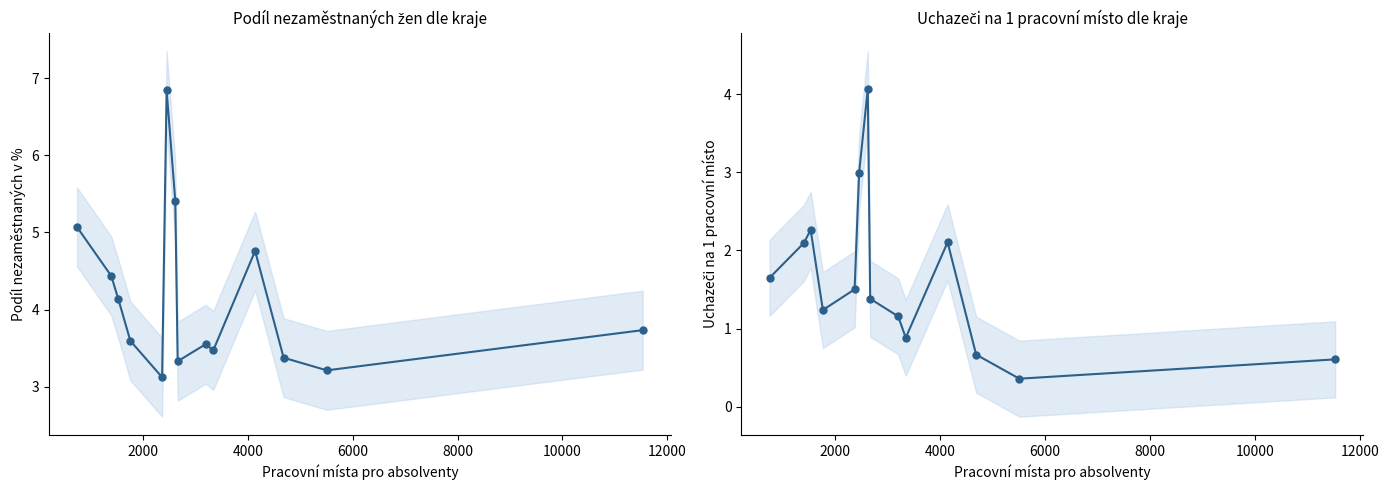

Reading left to right, what are all the values shown in this chart?

Podíl nezaměstnaných (ženy): 5.1	4.4	4.1	3.6	3.1	6.8	5.4	3.3	3.6	3.5	4.8	3.4	3.2	3.7
Uchazeči na 1 místo: 1.6	2.1	2.3	1.2	1.5	3.0	4.1	1.4	1.2	0.9	2.1	0.7	0.4	0.6